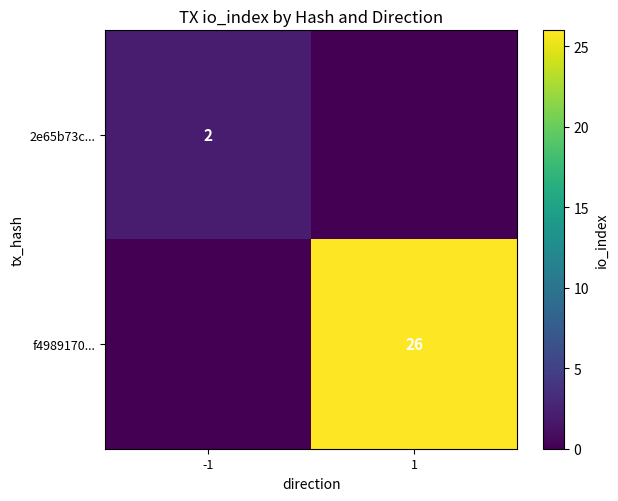

True or false: f4989170... has a value of 26 at 1.

True